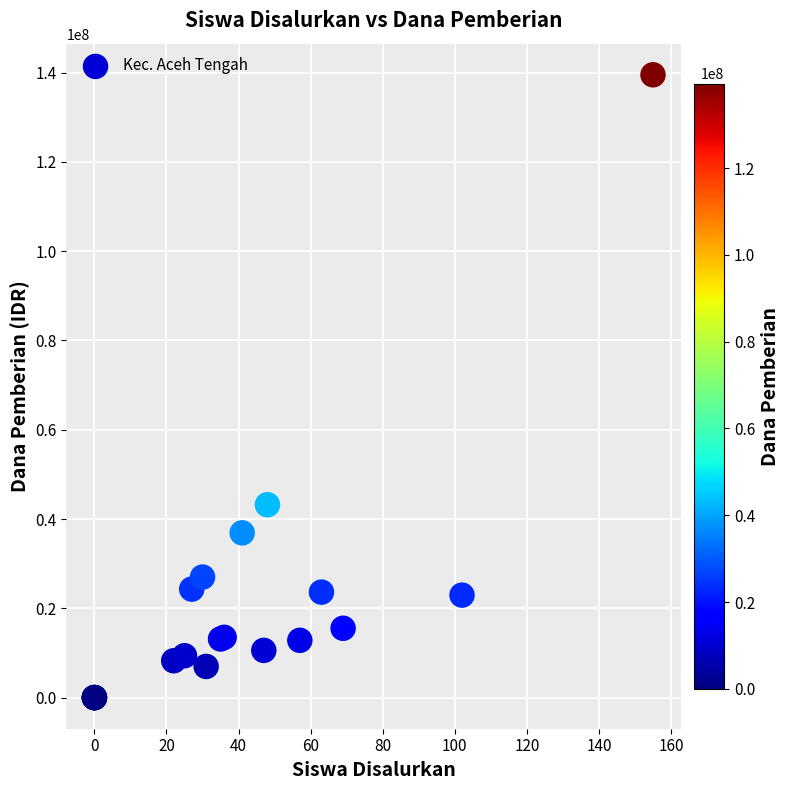

What Y value in the scatter plot is closest to 69750000?

43200000